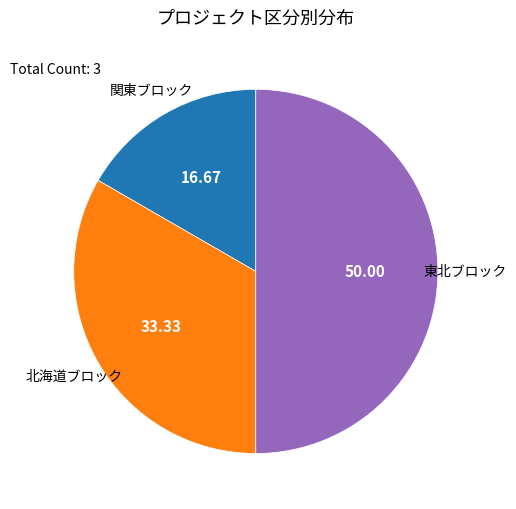

Is it true that 北海道ブロック is 33% of the pie?

True